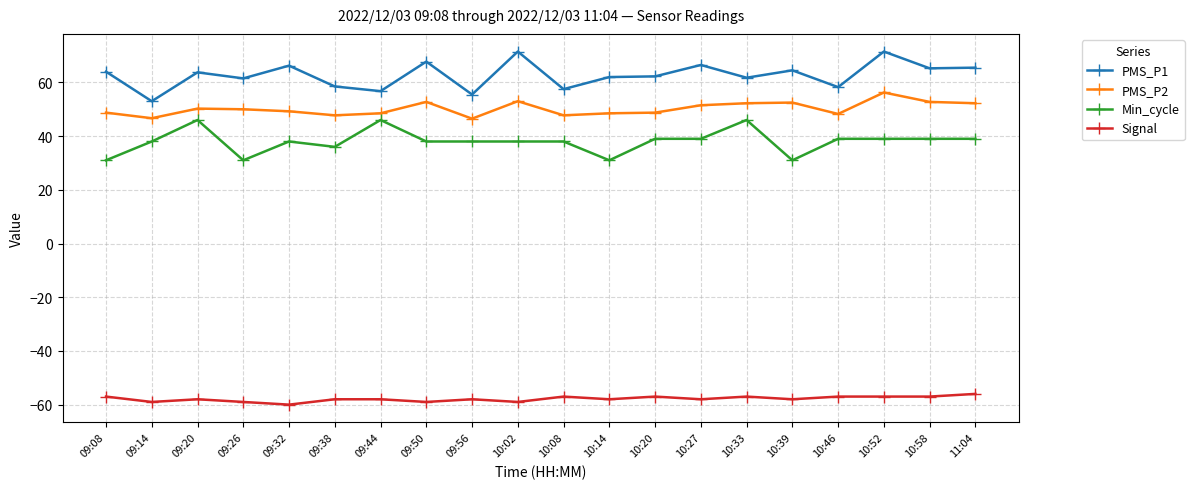

In PMS_P1, how many points are higher than both neighbors (excluding endpoints)?

7